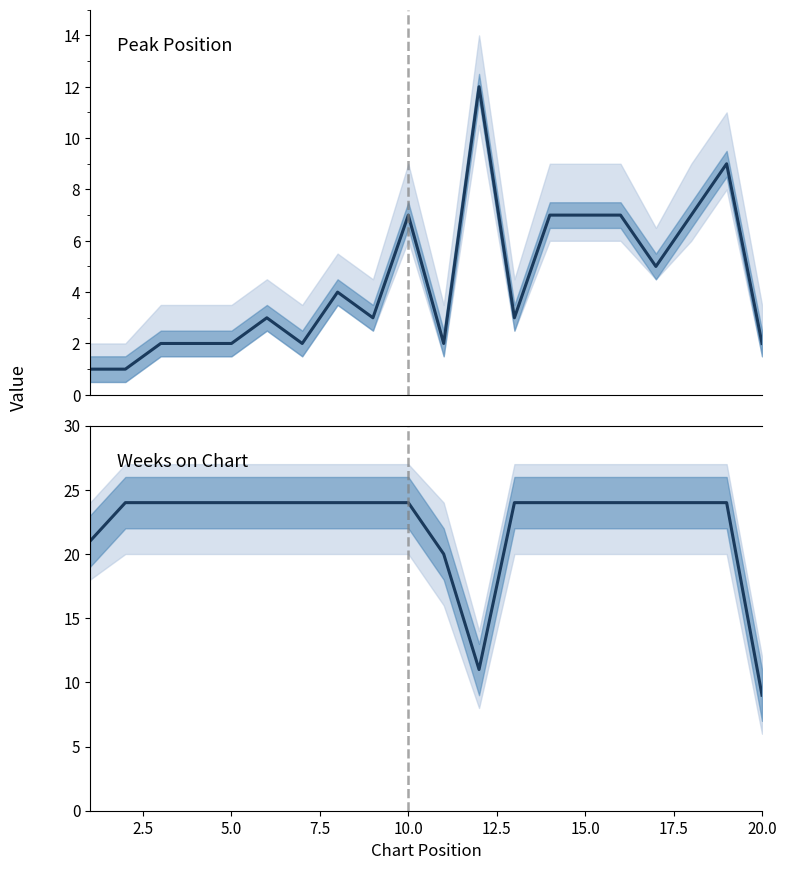

True or false: Weeks on Chart has more than 0 points higher than both neighbors.

False